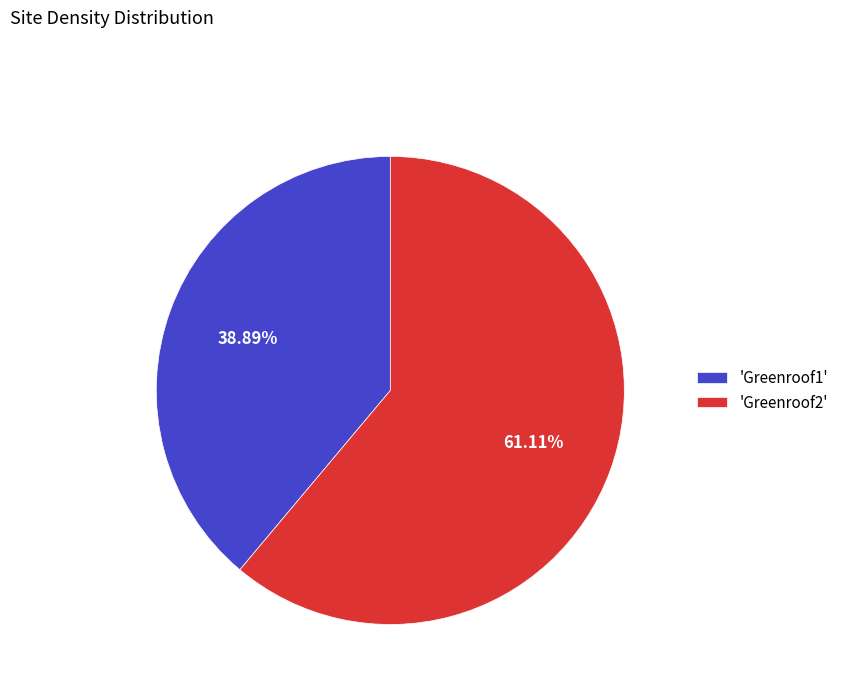

How many slices are in this pie chart?

2